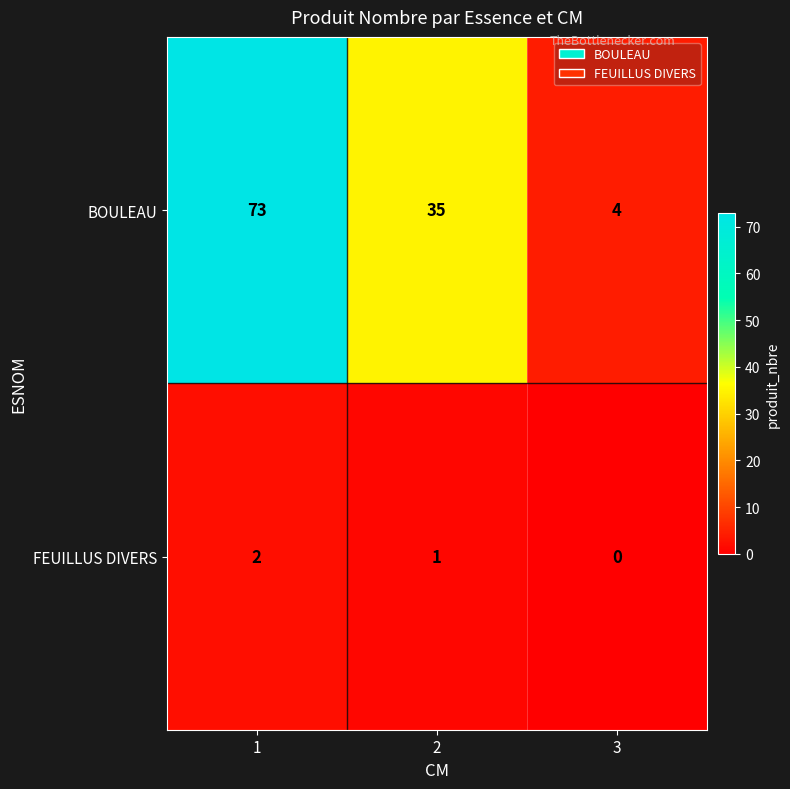

Reading left to right, transcribe all the data shown in this chart.

BOULEAU: 73	35	4
FEUILLUS DIVERS: 2	1	0